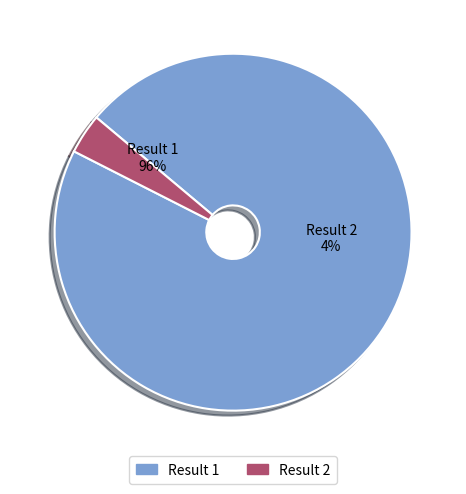

Is 1 the majority of the pie?

Yes